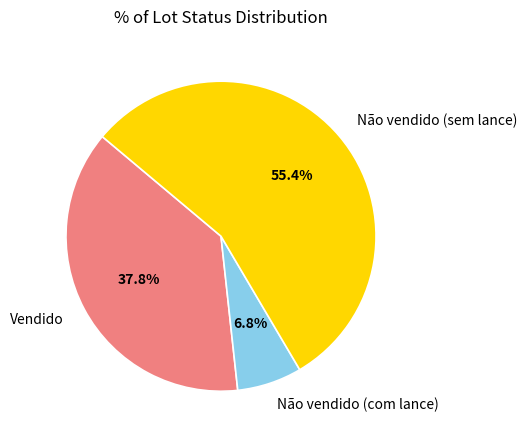

What percentage is the Vendido slice, to the nearest percent?

38%